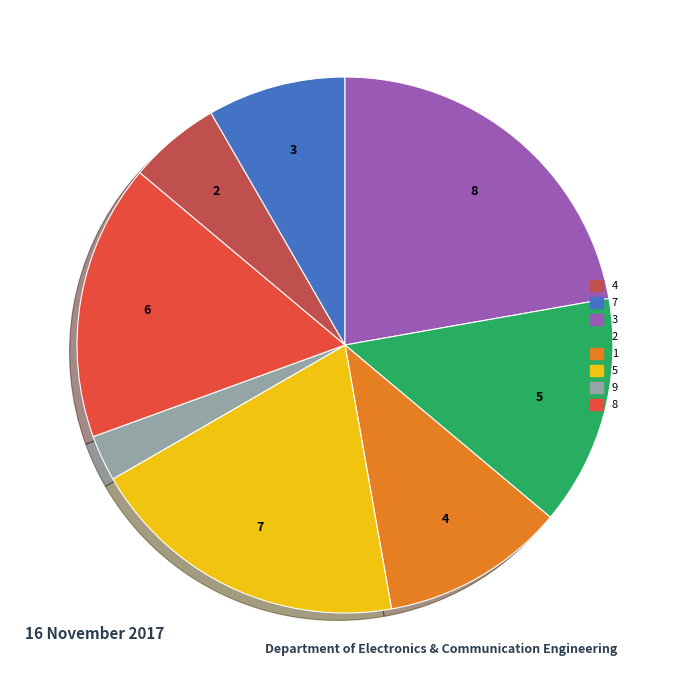

Does 7 account for over 50% of the chart?

No